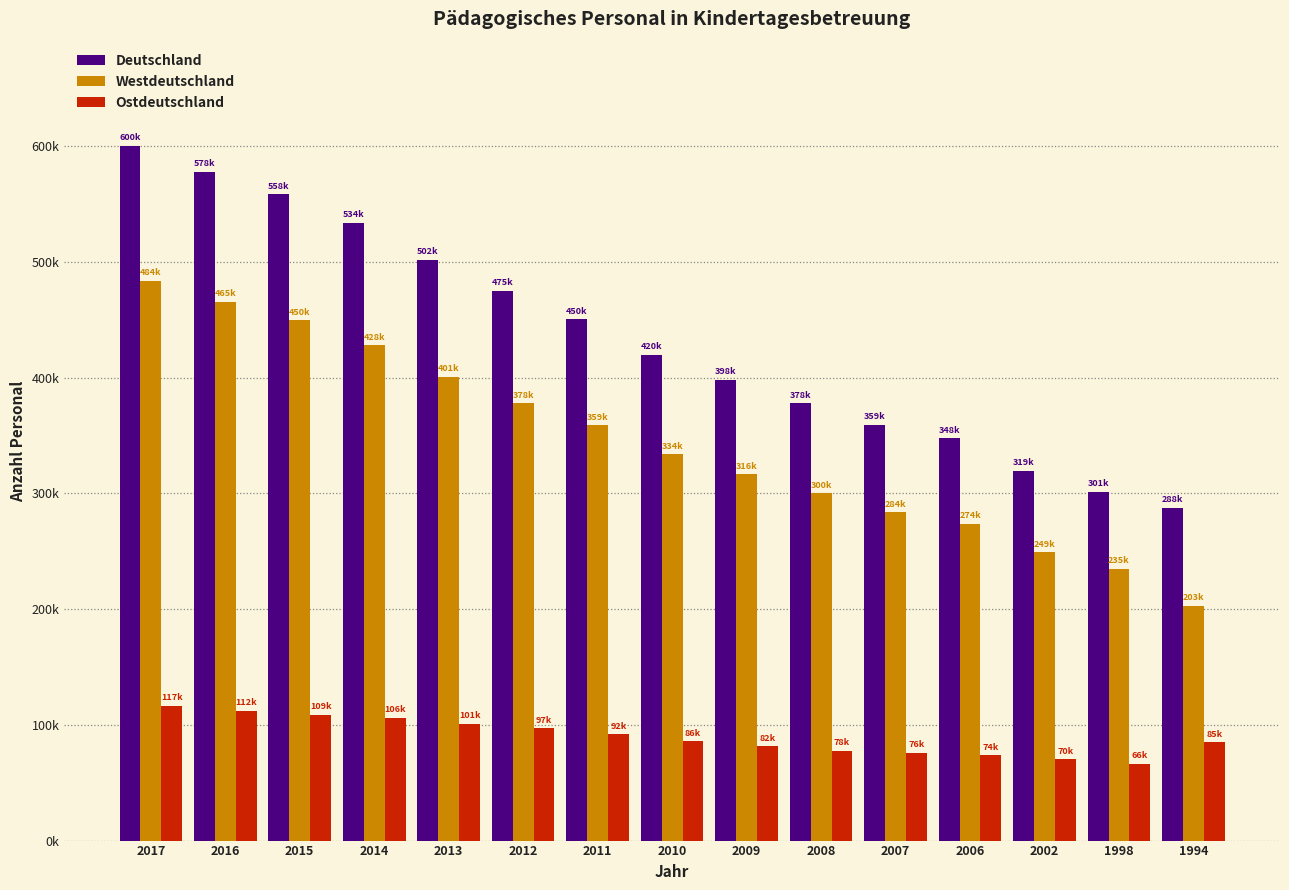

Does the chart contain stacked bars?

No